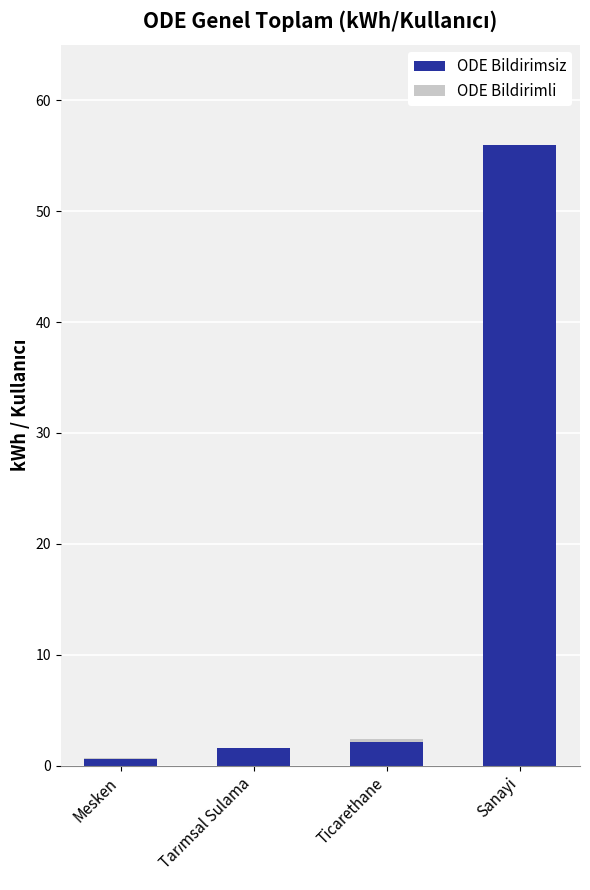

At which label does ODE Bildirimsiz first exceed 2?

Ticarethane